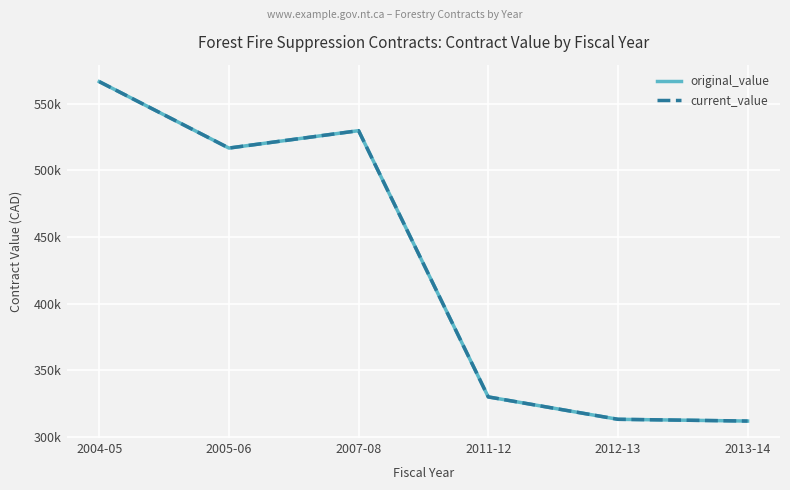

What position from the left is 2005-06?

2